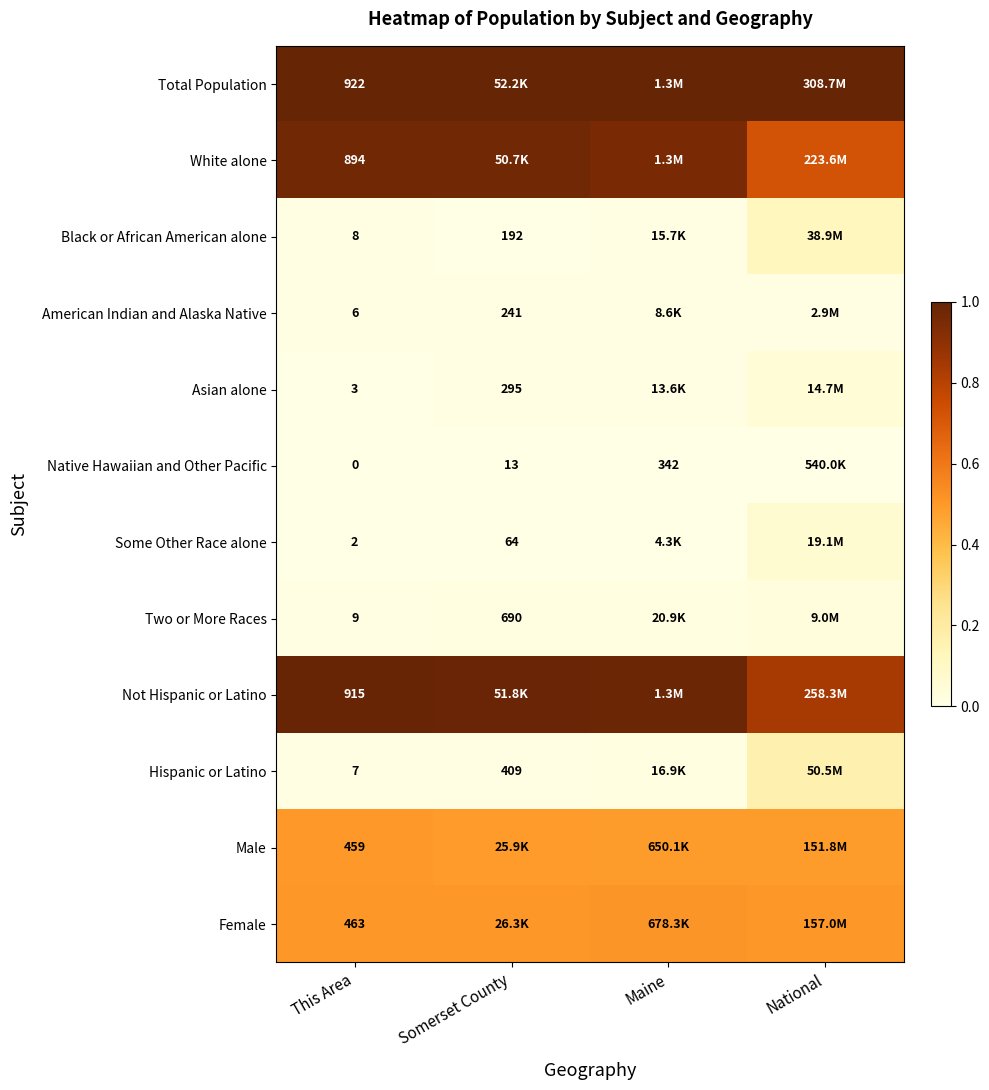

Rank the series at This Area from lowest to highest value.

Native Hawaiian and Other Pacific, Some Other Race alone, Asian alone, American Indian and Alaska Native, Hispanic or Latino, Black or African American alone, Two or More Races, Male, Female, White alone, Not Hispanic or Latino, Total Population